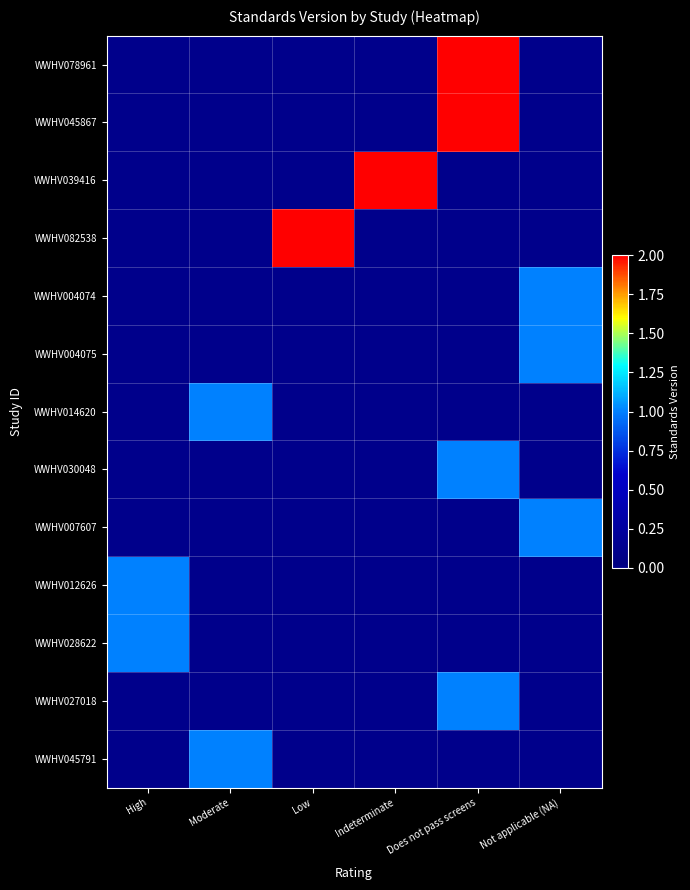

At how many categories does at least one series exceed 1?

3